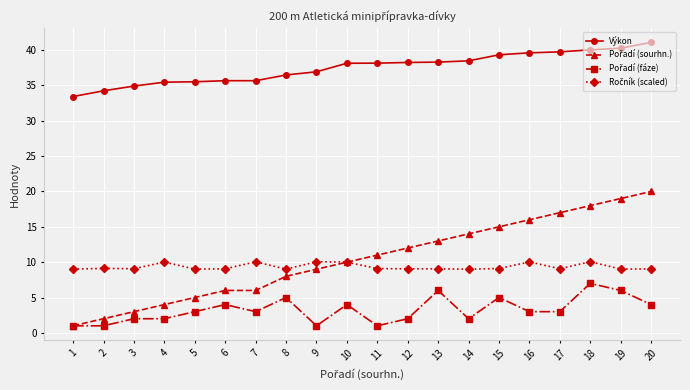

The value of Výkon at 15 is 25.0. True or false?

False